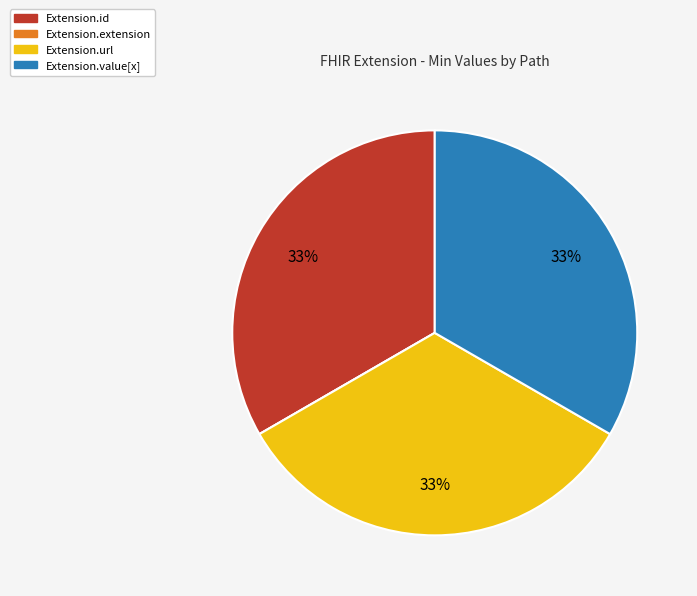

Is there any slice that represents more than half of the pie?

No